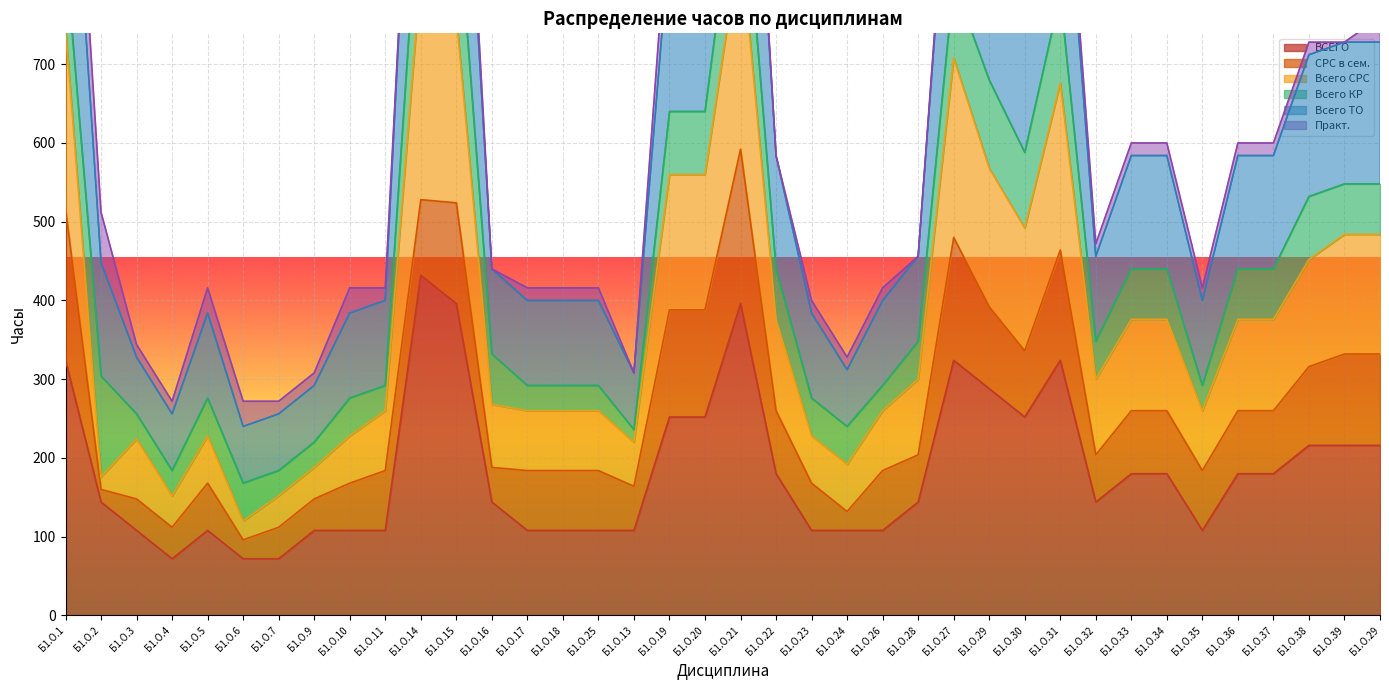

What is the difference between the Всего СРС values at Б1.О.33 and Б1.О.11?

116